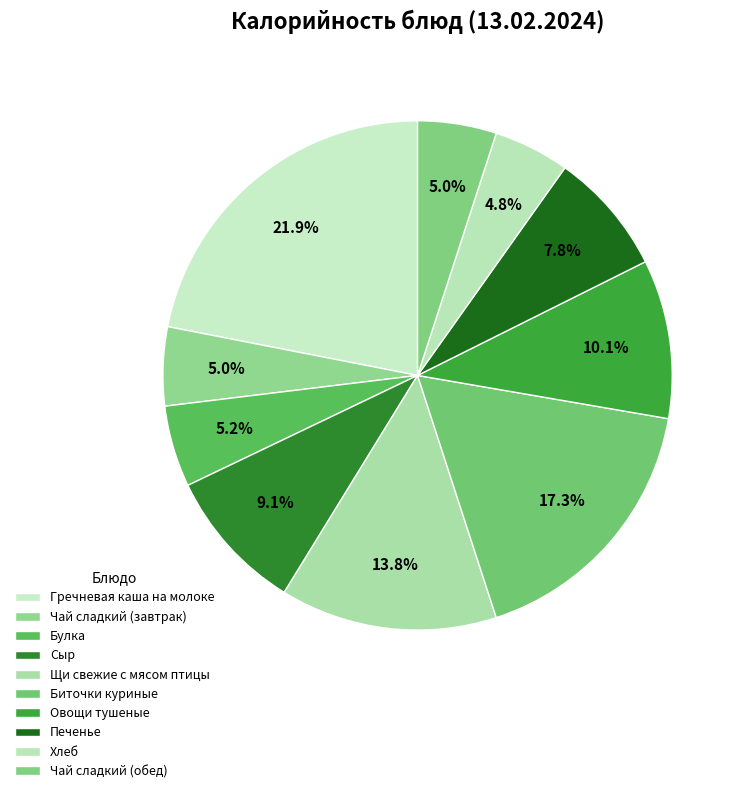

What percentage is the Биточки куриные slice, to the nearest percent?

17%